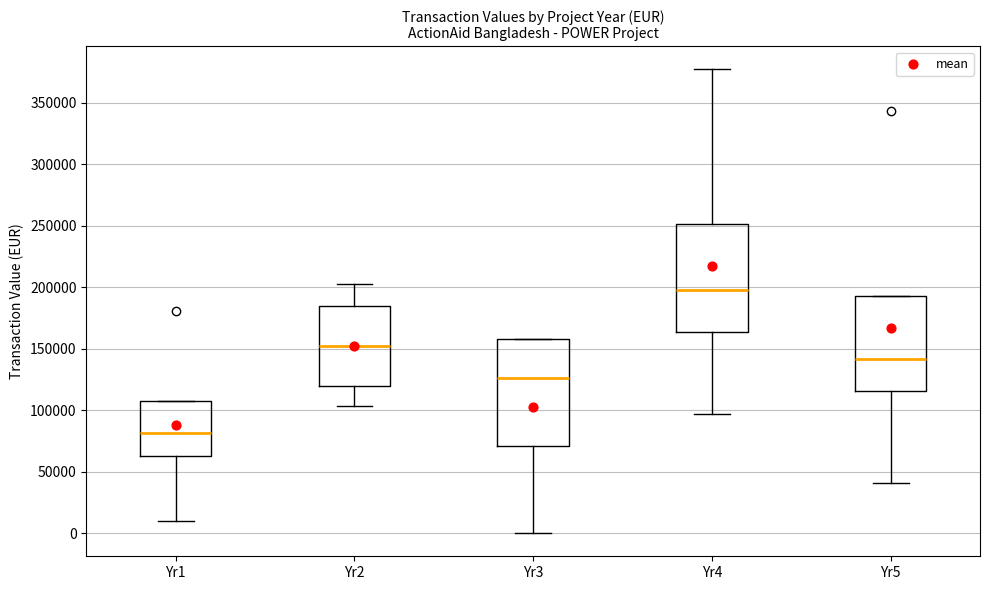

Where is the upper edge of the box for Yr3 on the y-axis? The values are not printed on the chart, so give them approximately, as read against the axis.

160000